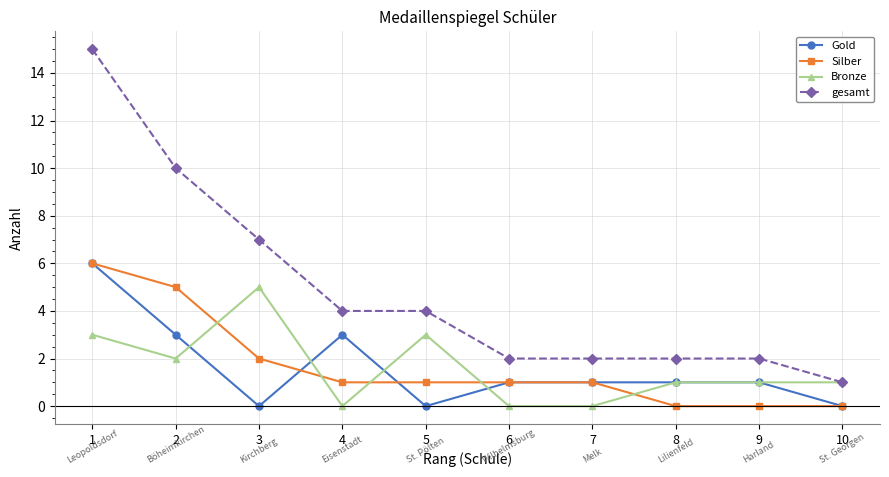

Between 1 and 5, which series saw the biggest shift?

gesamt